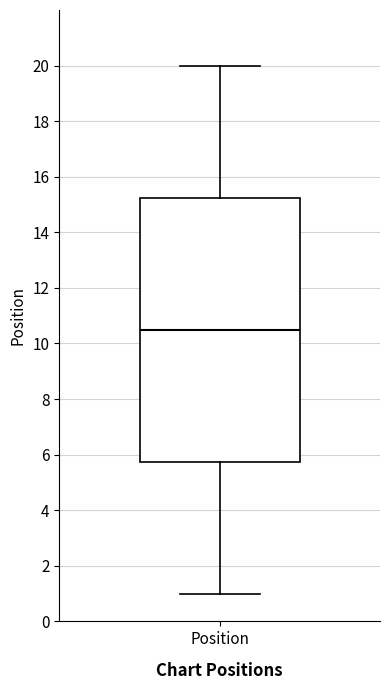

Where does the median line of the box for Position sit on the y-axis? The values are not printed on the chart, so give them approximately, as read against the axis.

10.6